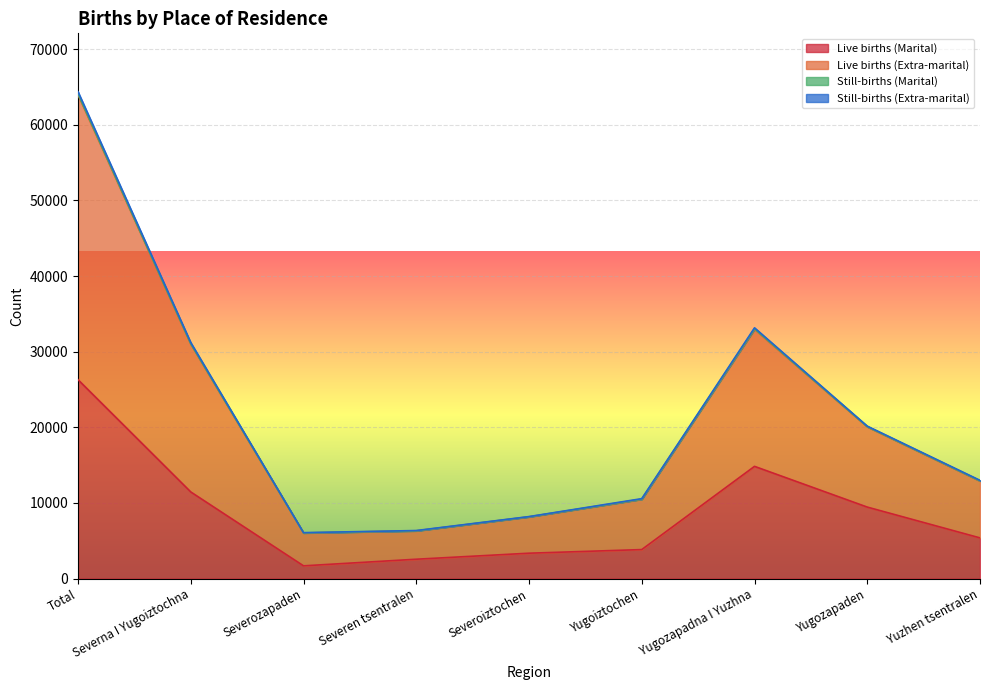

In Live births (Marital), how many points are higher than both neighbors (excluding endpoints)?

1